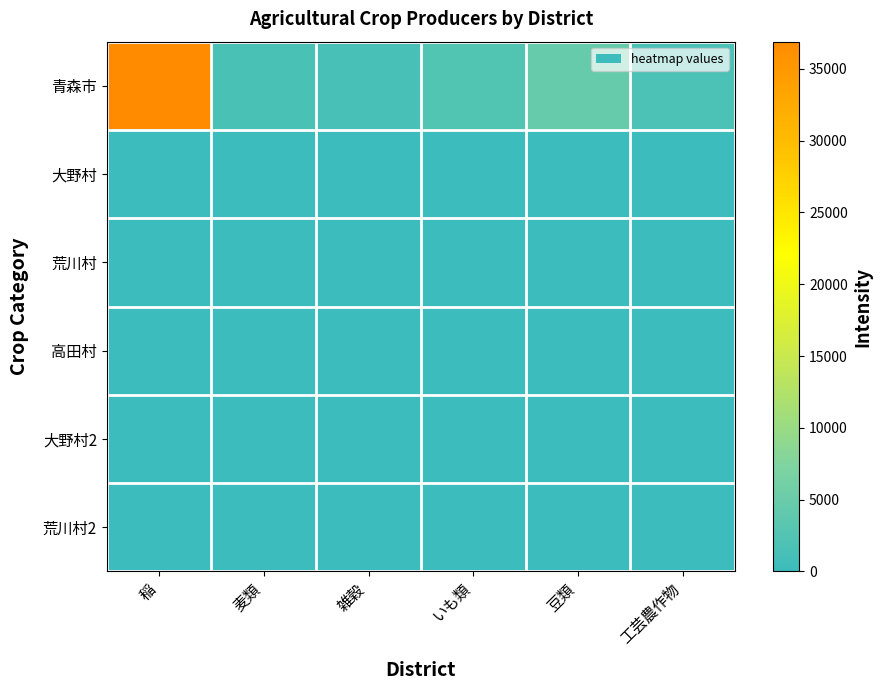

What is the spread (max minus min) of values at 豆類?

4749